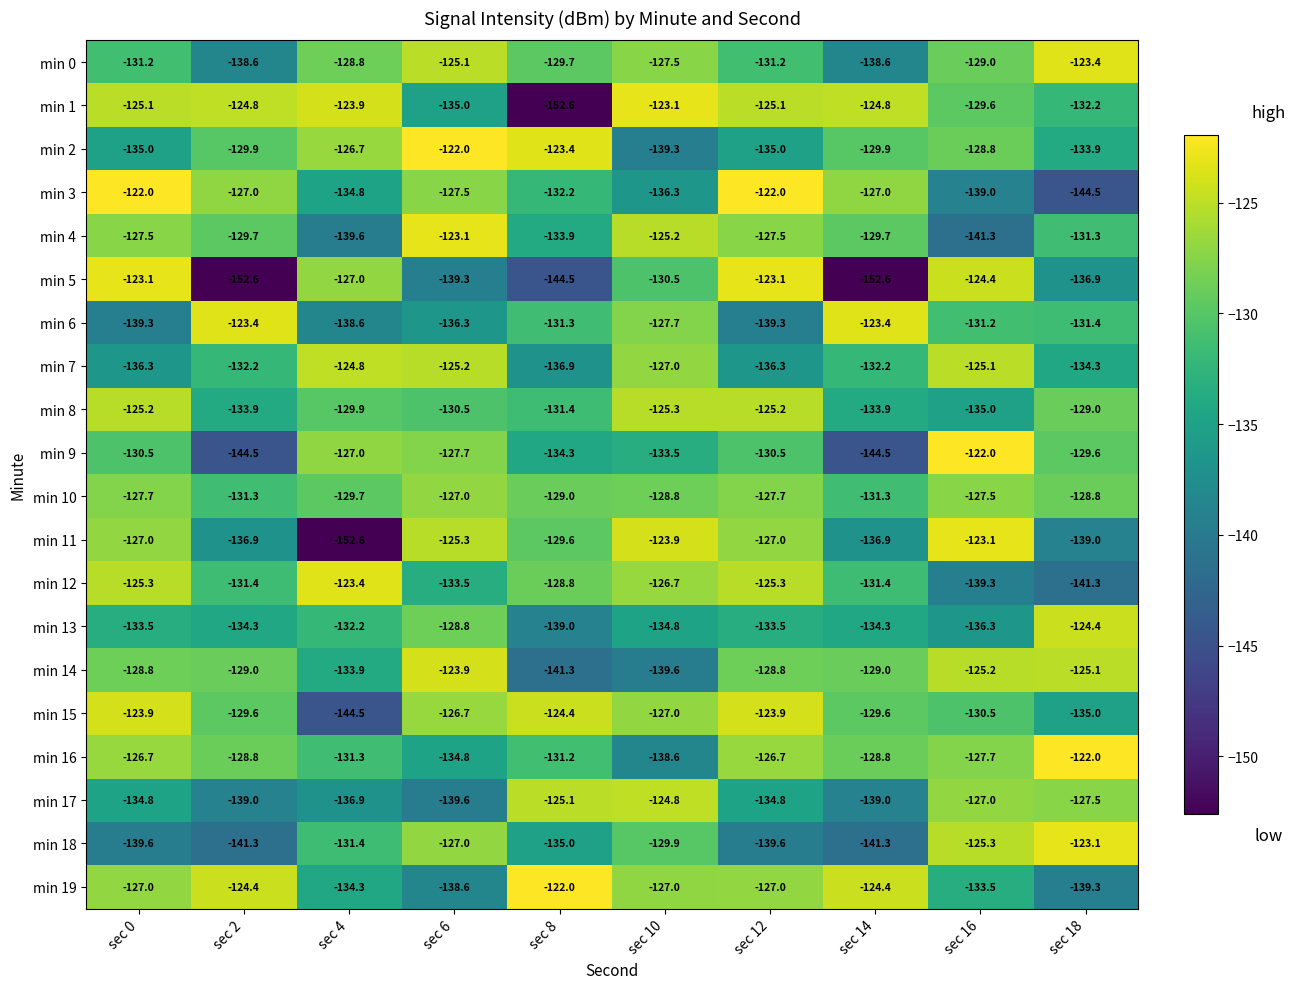

The min 5 series shows -195.1 at sec 0. True or false?

False